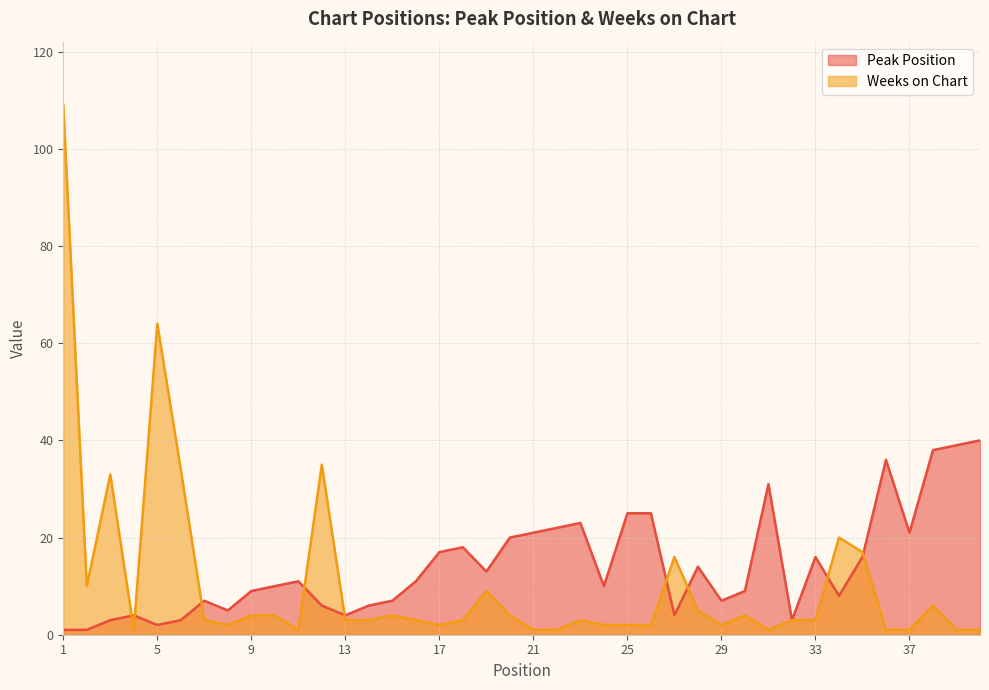

How many interior local peaks does the Weeks on Chart series have?

10